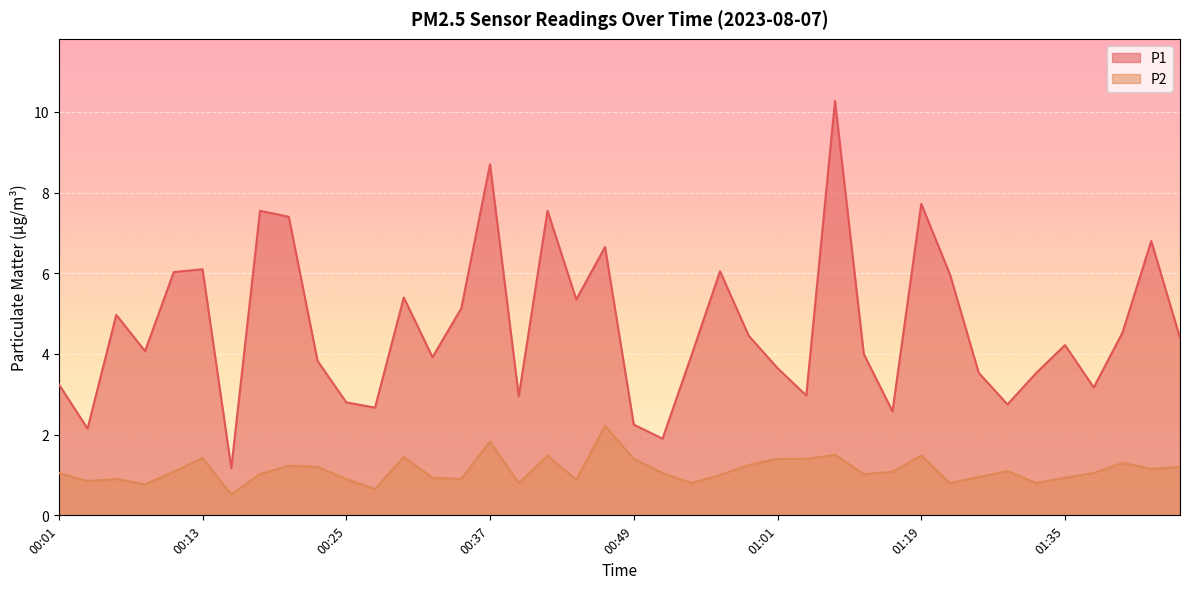

At which label does P2 reach its peak?

00:47